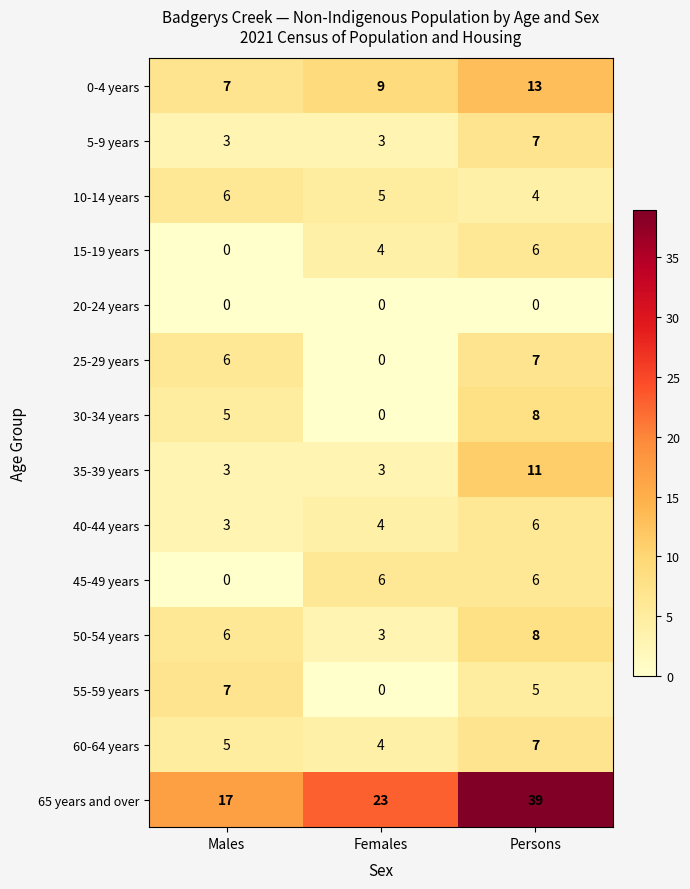

At which category is the sum across all series the highest?

Persons